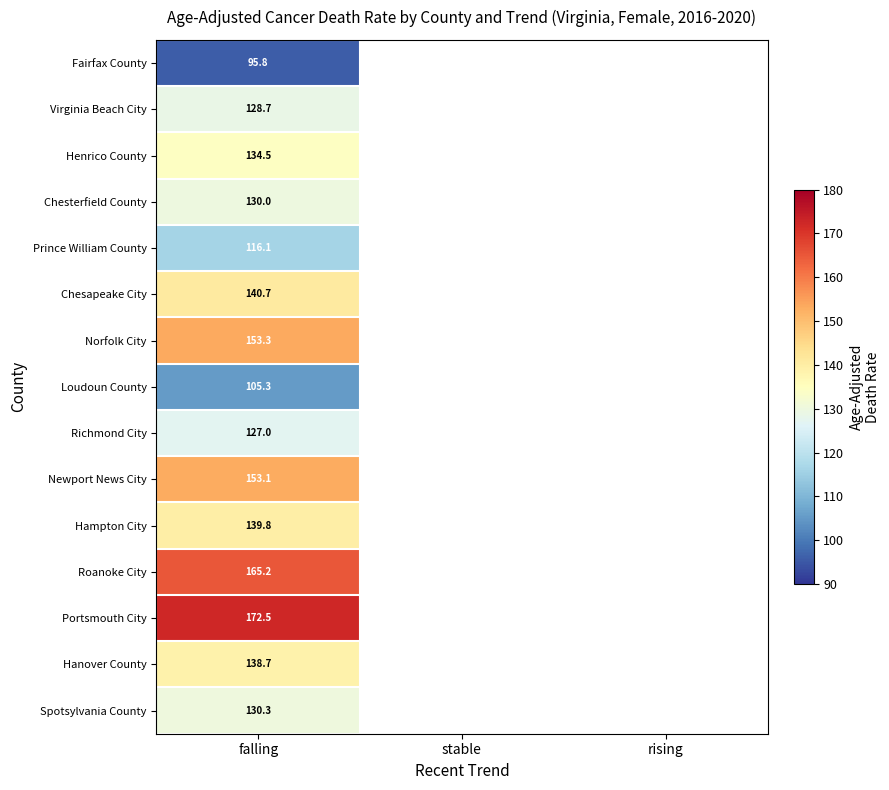

True or false: Hanover County has a value of 90.7 at falling.

False